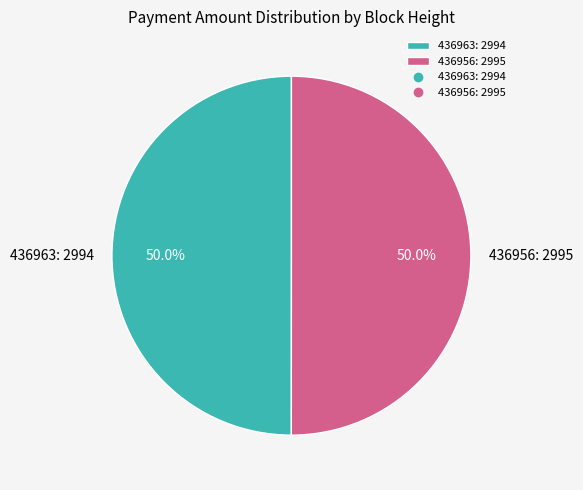

How many slices are in this pie chart?

2